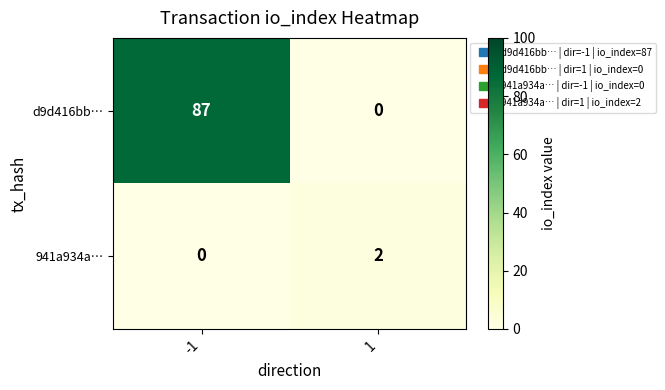

What is the maximum value for d9d416bb…?

87